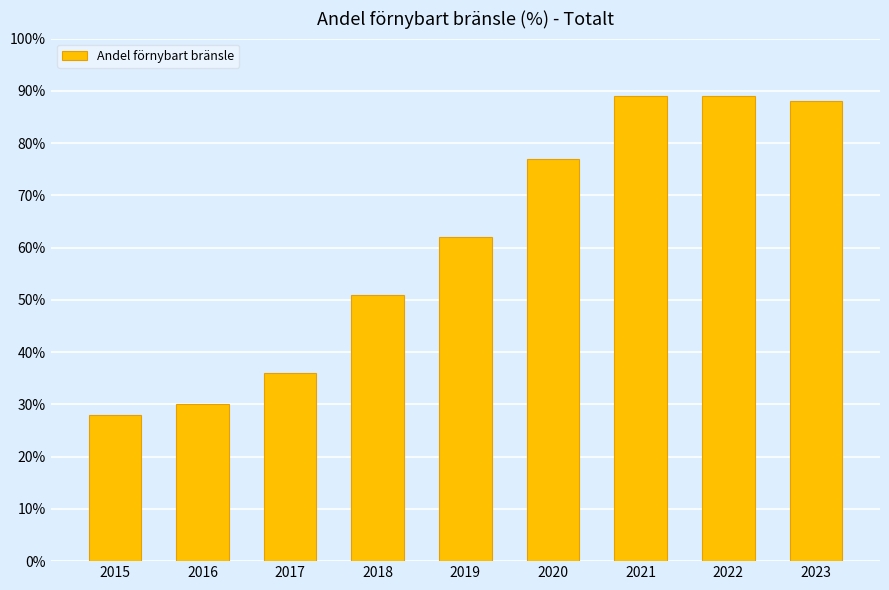

What is the value of the 4th bar from the left?

51